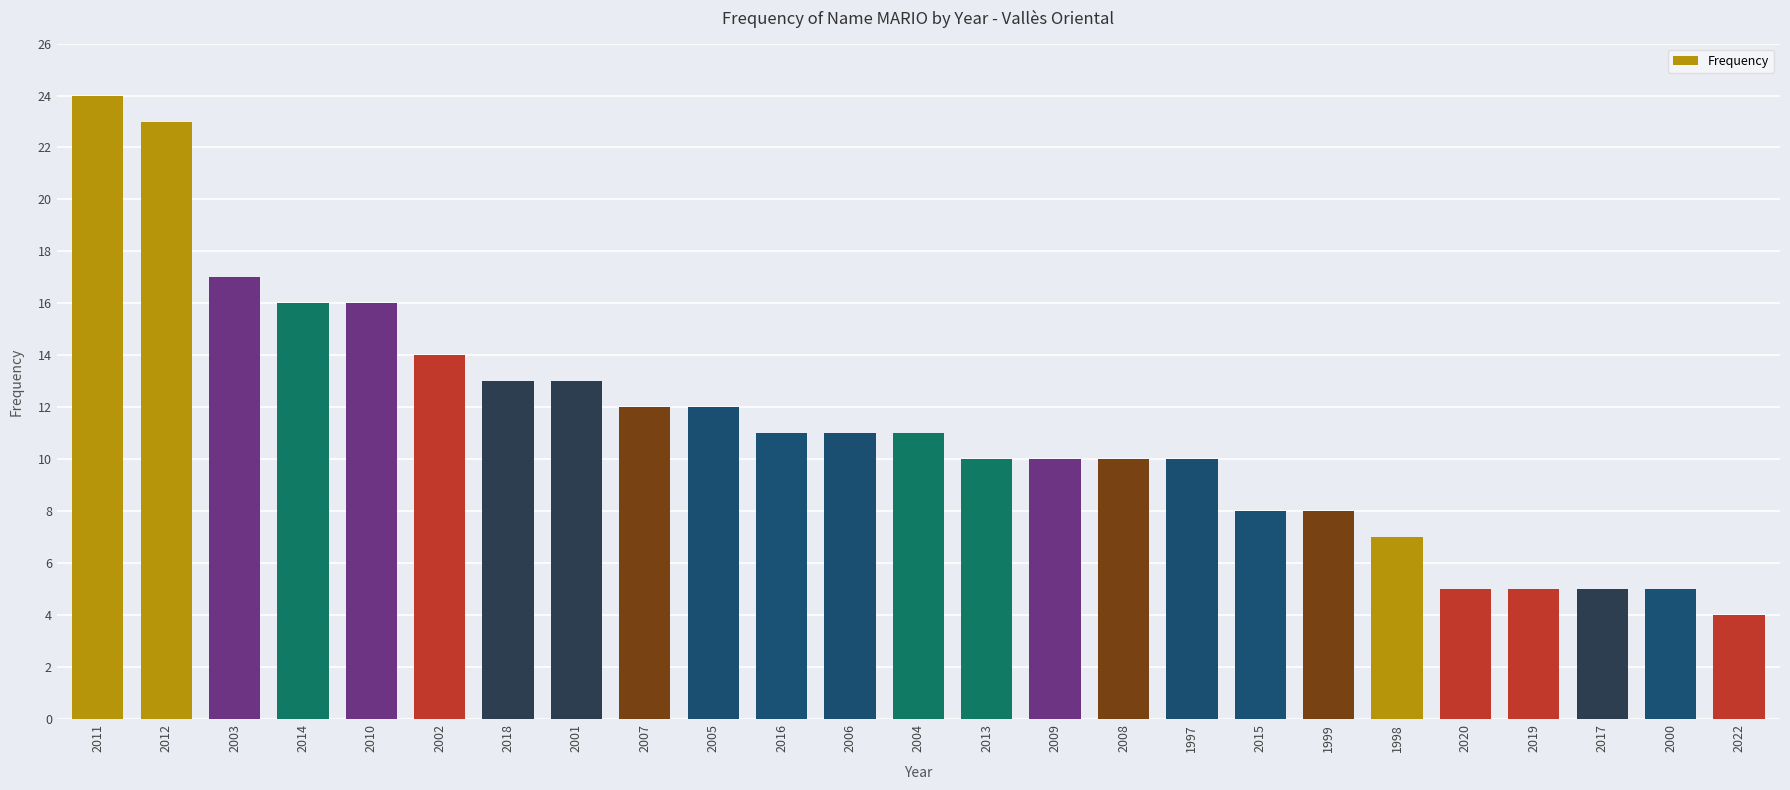

What is the average value?

11